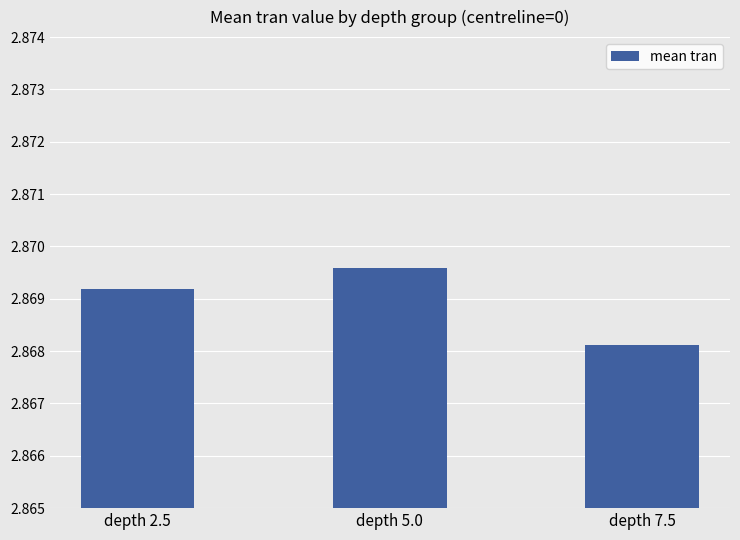

Which category has the highest value across all series?

depth 5.0